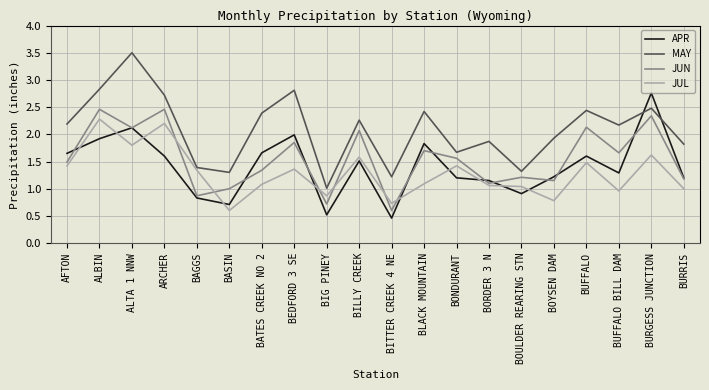

True or false: APR has more than 1 interior local peaks.

True